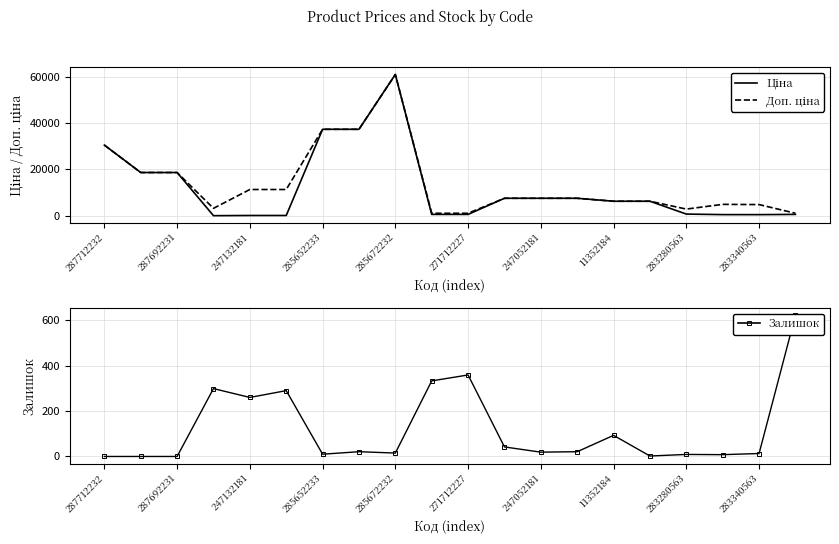

How many lines are shown in the chart?

3